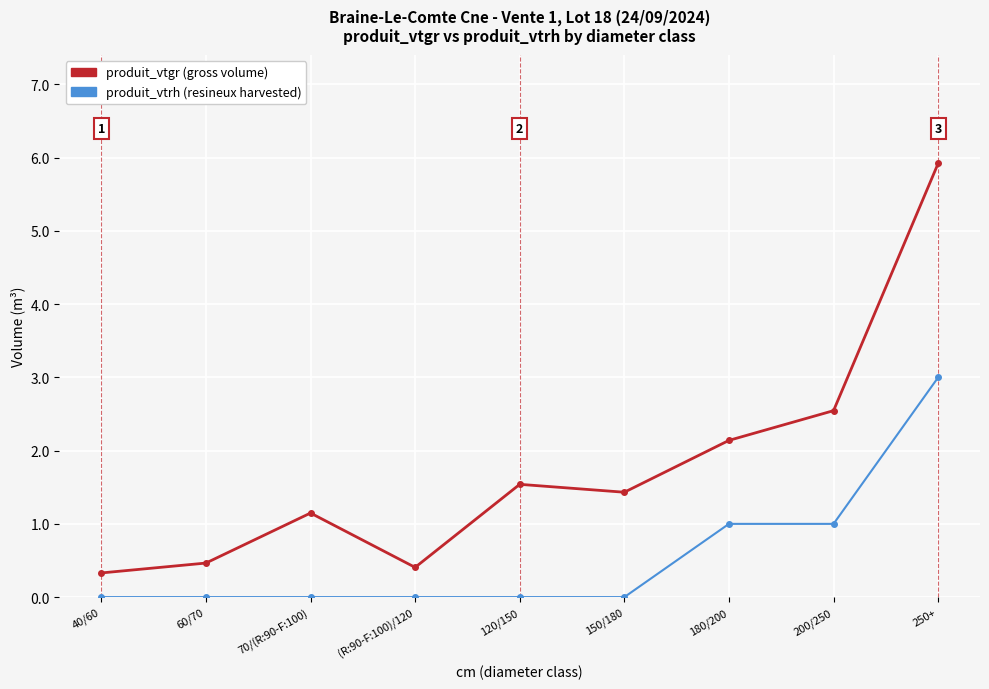

Which label corresponds to the largest value in the chart?

250+